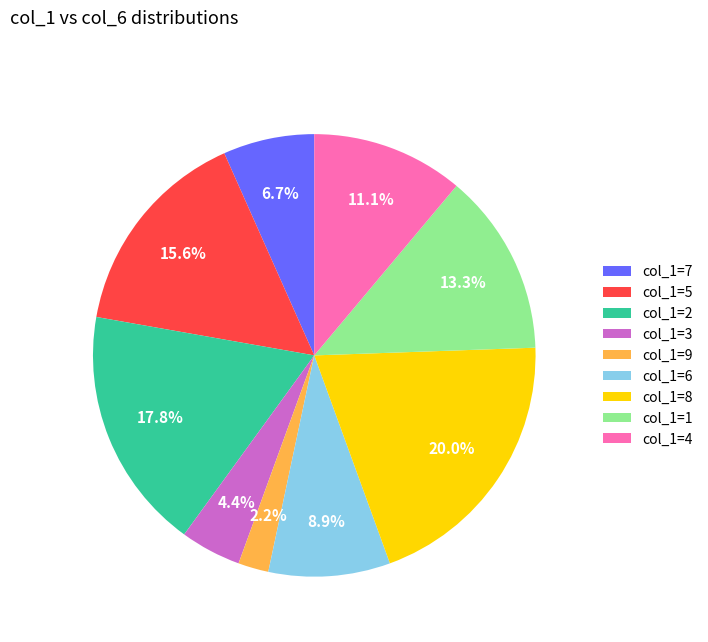

Does any single category account for the majority?

No